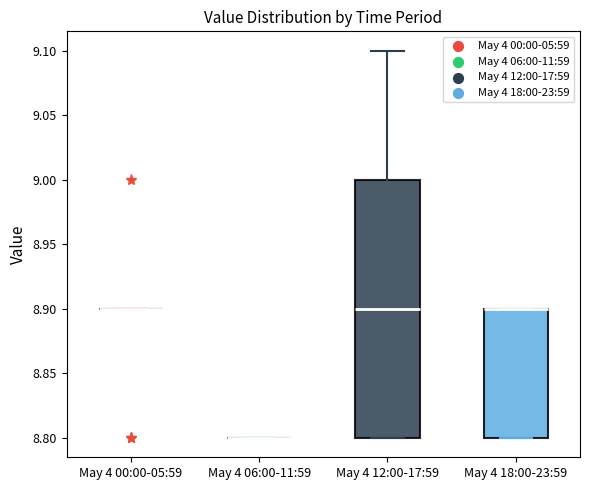

Where is the upper edge of the box for May 4 12:00-17:59 on the y-axis? The values are not printed on the chart, so give them approximately, as read against the axis.

9.0